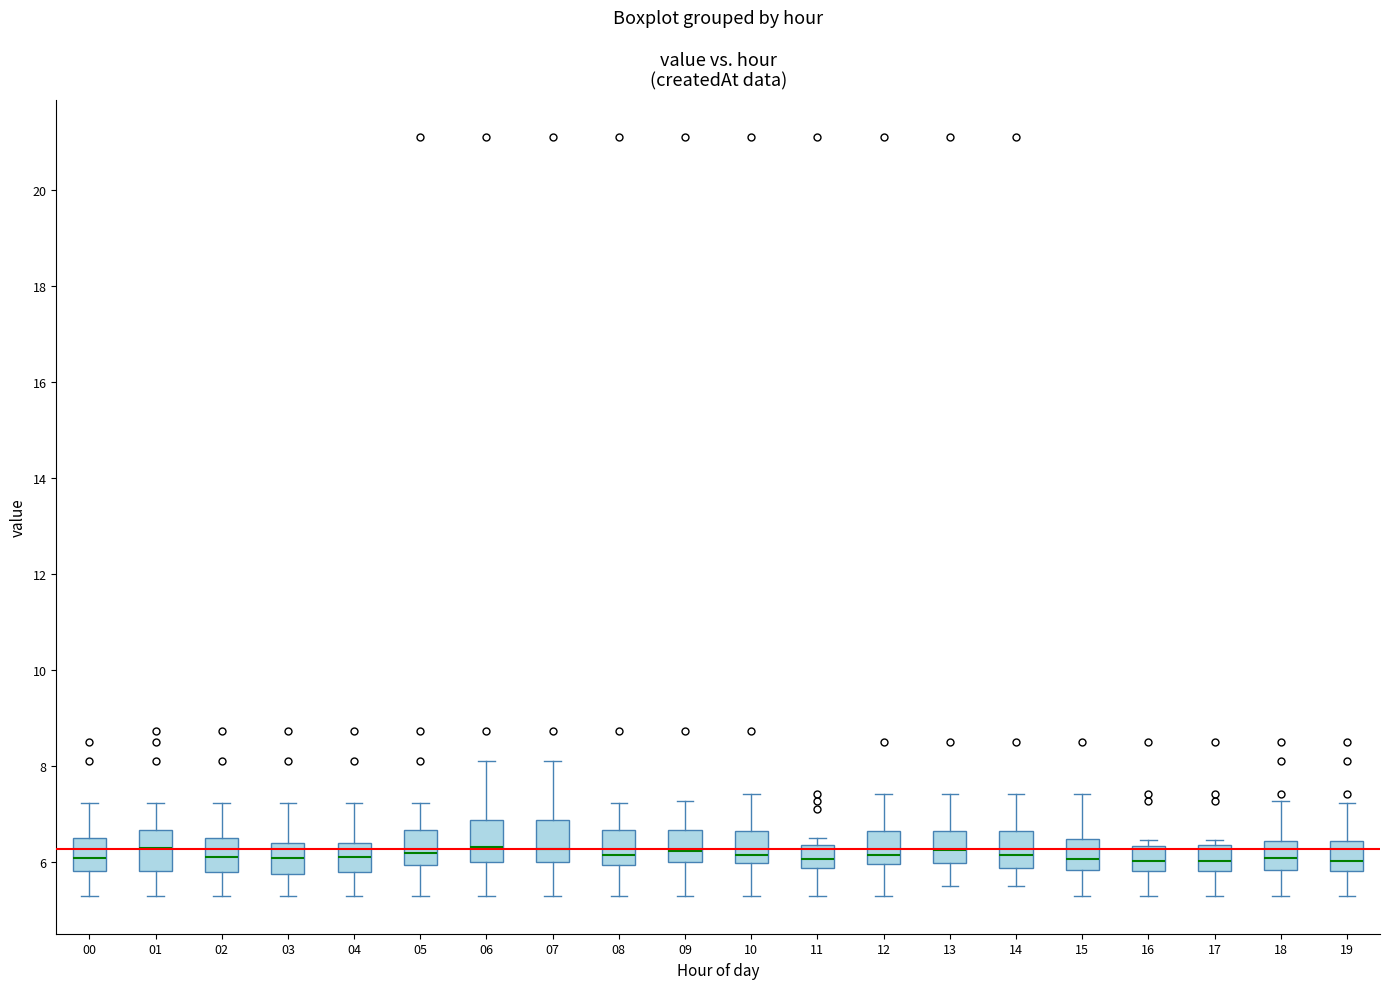

Where does the upper whisker of the box at x = 15 end on the y-axis? The values are not printed on the chart, so give them approximately, as read against the axis.

7.4